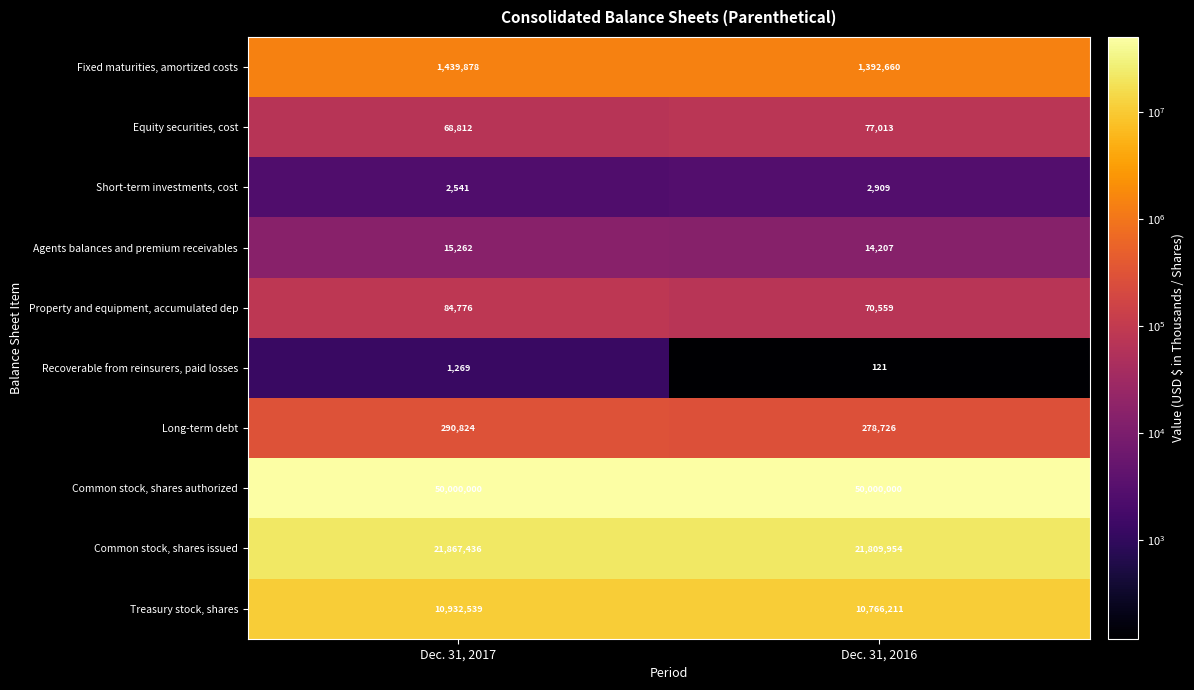

At how many categories does at least one series exceed 36973828?

2